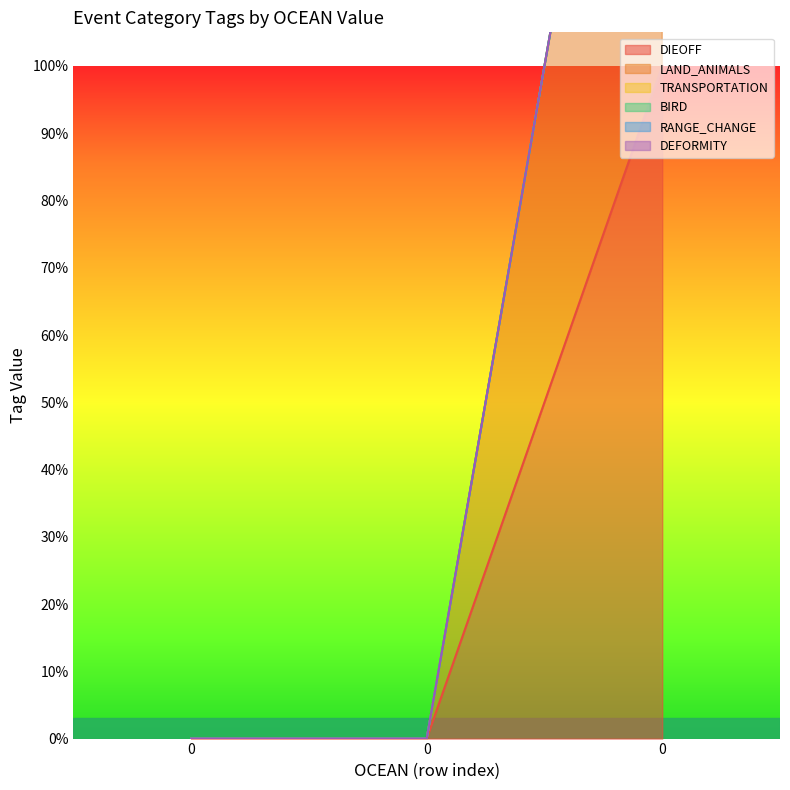

Is the value of DEFORMITY at 0 greater than the value of RANGE_CHANGE at 0?

No